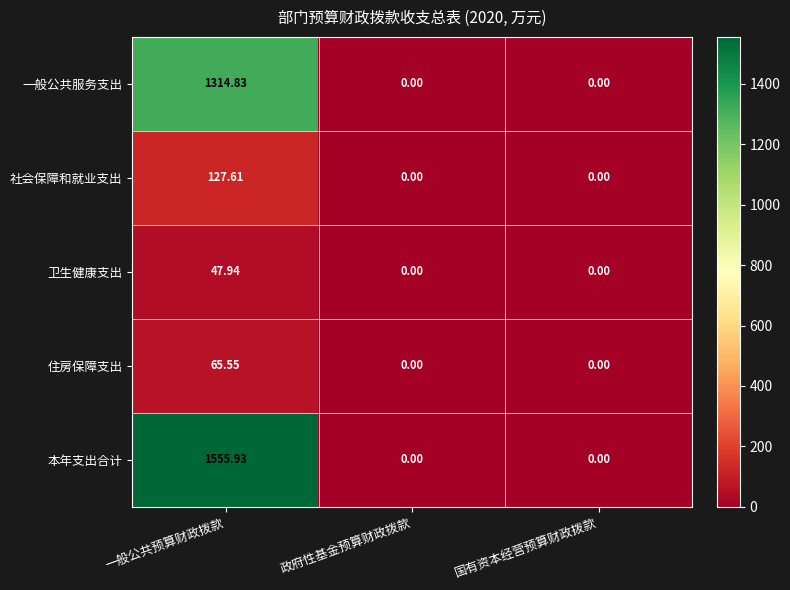

Which series has the largest total across all categories?

本年支出合计